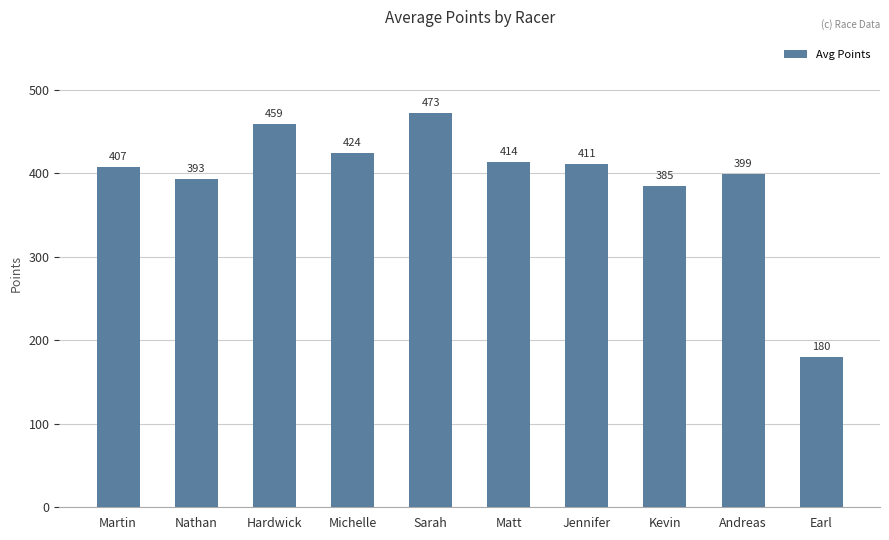

How many distinct data groups are displayed?

1